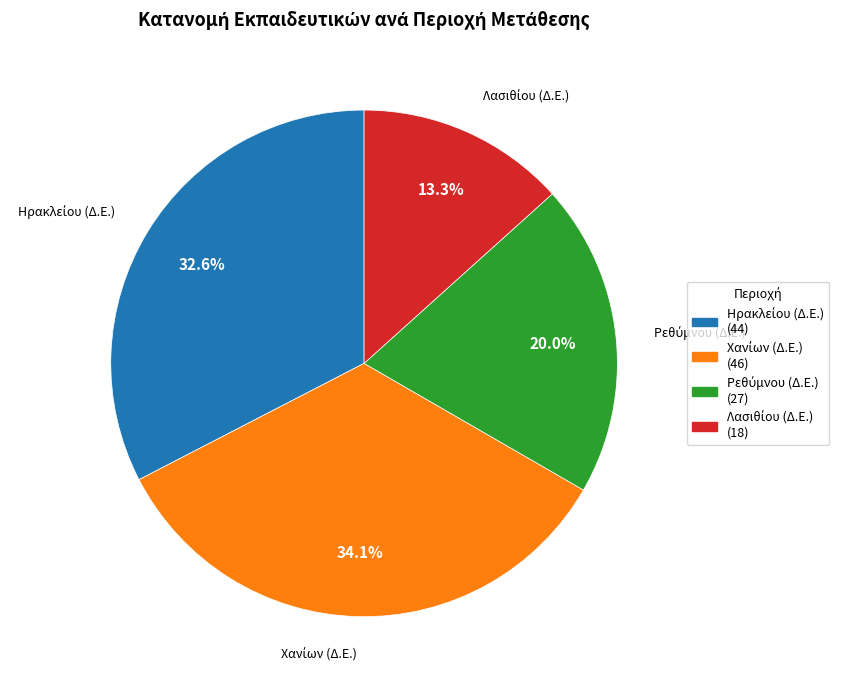

Does any single category account for the majority?

No